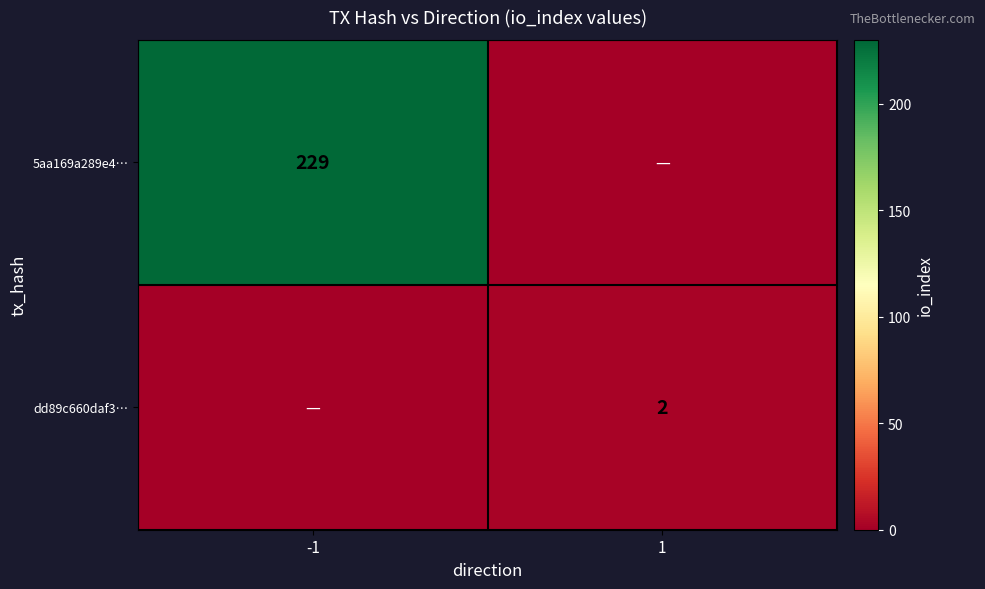

How many series are shown in this chart?

2